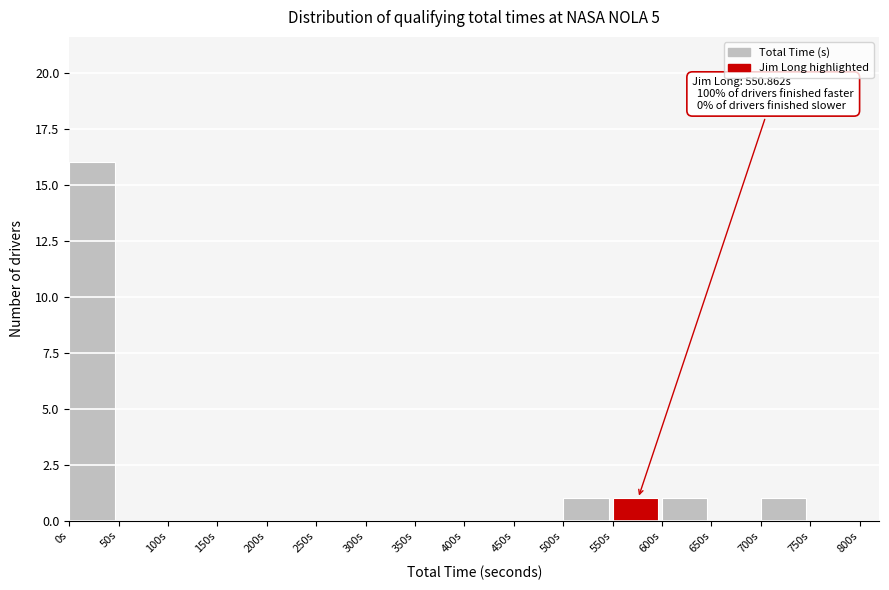

Over which range of the x-axis is the bar tallest?

0 to 50